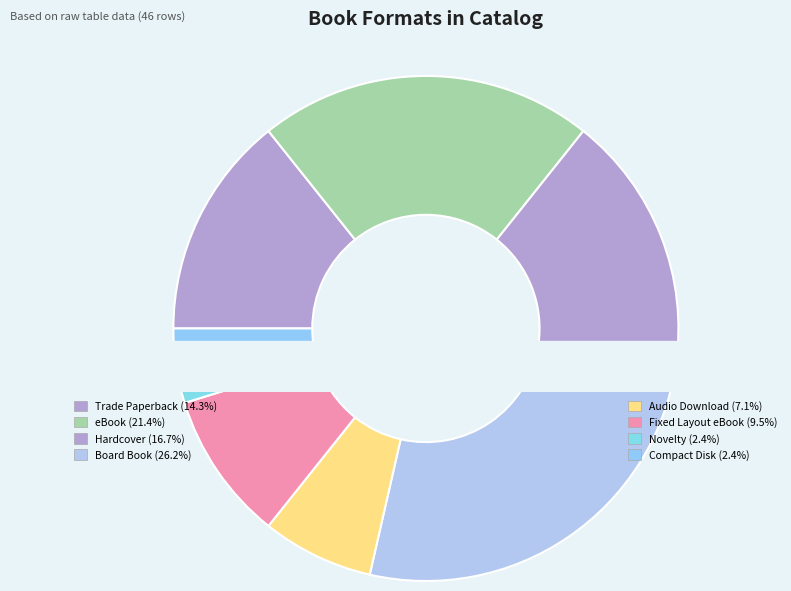

Rank the categories by value from lowest to highest.

Novelty, Compact Disk, Audio Download, Fixed Layout eBook, Trade Paperback, Hardcover, eBook, Board Book